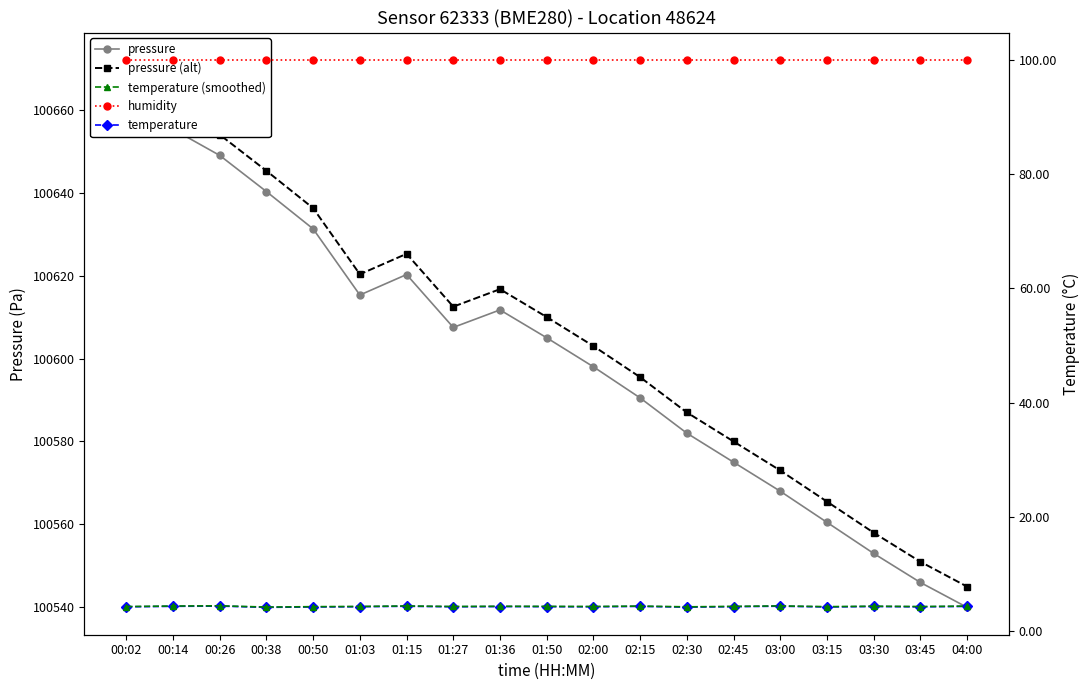

Reading right to left, transcribe all the data shown in this chart.

pressure: 04:00=100540.0	03:45=100546.0	03:30=100553.0	03:15=100560.5	03:00=100568.0	02:45=100575.0	02:30=100582.0	02:15=100590.5	02:00=100598.0	01:50=100605.0	01:36=100611.7	01:27=100607.5	01:15=100620.2	01:03=100615.3	00:50=100631.2	00:38=100640.2	00:26=100649.0	00:14=100655.3	00:02=100667.0
pressure (alt): 04:00=100545.0	03:45=100551.0	03:30=100558.0	03:15=100565.5	03:00=100573.0	02:45=100580.0	02:30=100587.0	02:15=100595.5	02:00=100603.0	01:50=100610.0	01:36=100616.7	01:27=100612.5	01:15=100625.2	01:03=100620.3	00:50=100636.2	00:38=100645.2	00:26=100654.0	00:14=100660.3	00:02=100672.0
temperature: 04:00=4.3	03:45=4.3	03:30=4.3	03:15=4.2	03:00=4.4	02:45=4.3	02:30=4.2	02:15=4.3	02:00=4.3	01:50=4.3	01:36=4.3	01:27=4.3	01:15=4.4	01:03=4.3	00:50=4.2	00:38=4.2	00:26=4.4	00:14=4.4	00:02=4.3
humidity: 04:00=100.0	03:45=100.0	03:30=100.0	03:15=100.0	03:00=100.0	02:45=100.0	02:30=100.0	02:15=100.0	02:00=100.0	01:50=100.0	01:36=100.0	01:27=100.0	01:15=100.0	01:03=100.0	00:50=100.0	00:38=100.0	00:26=100.0	00:14=100.0	00:02=100.0
temperature (smoothed): 04:00=4.4	03:45=4.3	03:30=4.4	03:15=4.3	03:00=4.4	02:45=4.3	02:30=4.3	02:15=4.4	02:00=4.3	01:50=4.3	01:36=4.4	01:27=4.3	01:15=4.4	01:03=4.3	00:50=4.3	00:38=4.2	00:26=4.5	00:14=4.4	00:02=4.3